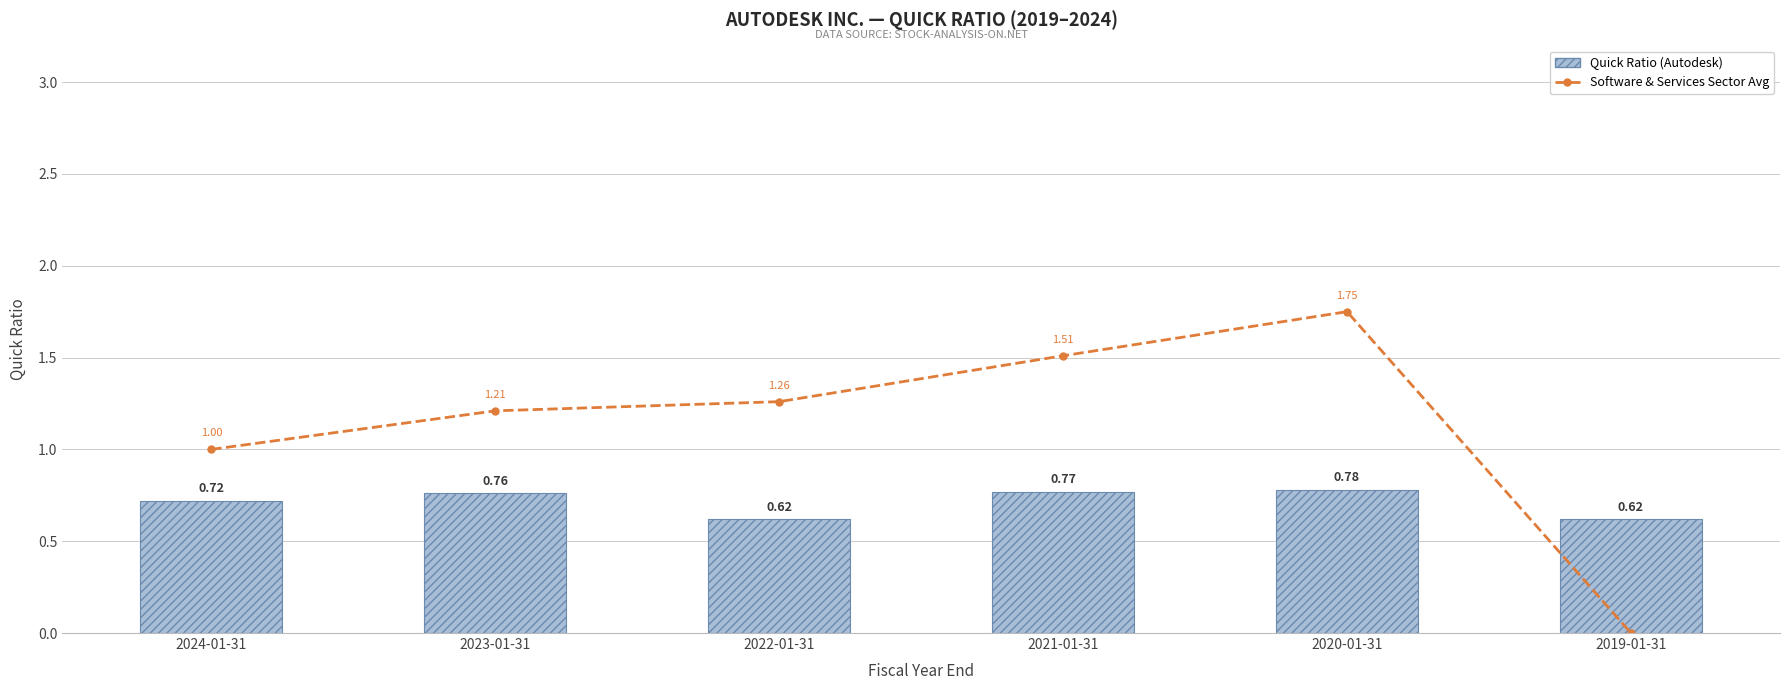

How many series are shown in this chart?

2